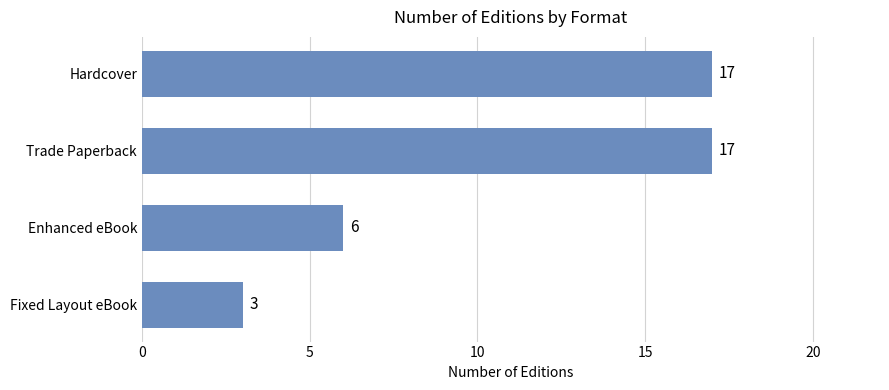

At which label is the value closest to 10?

Enhanced eBook